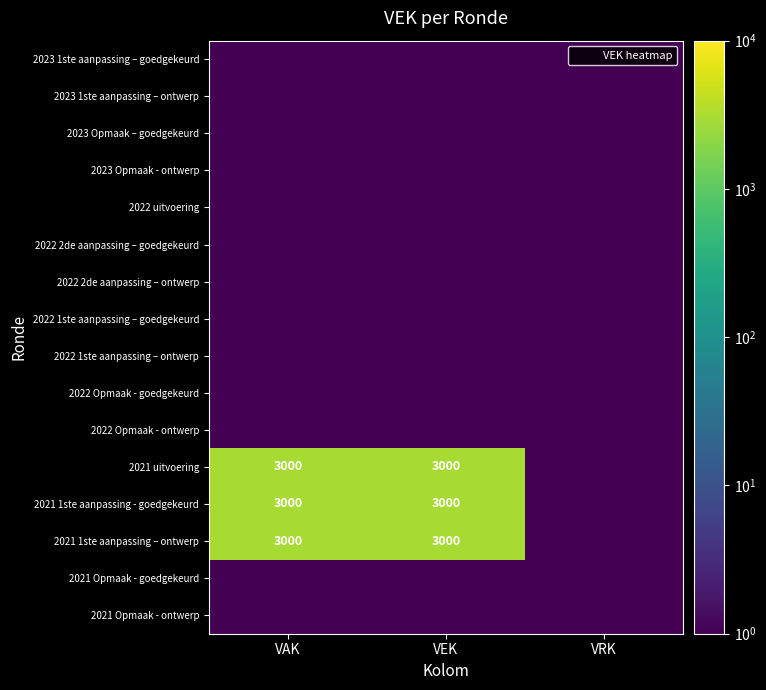

The value of 2023 Opmaak - ontwerp at VEK is 0.3. True or false?

False